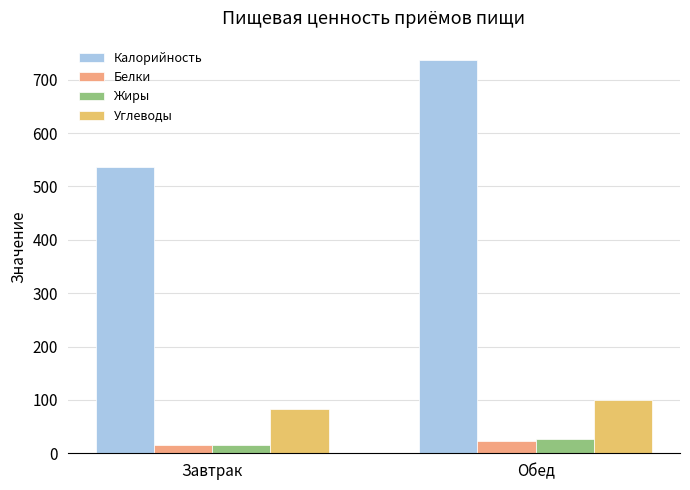

Which series has the widest spread of values?

Калорийность